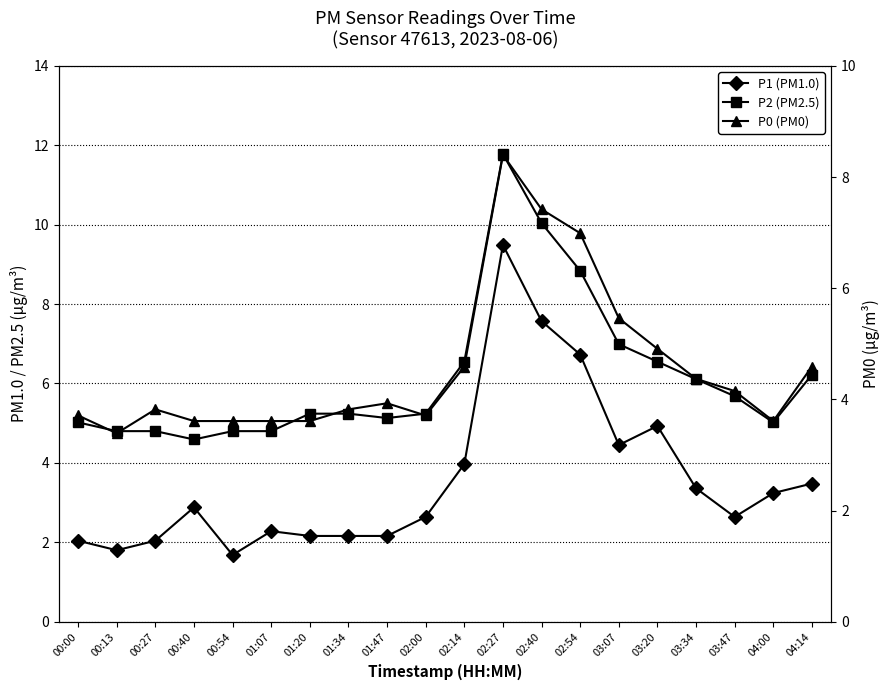

What is the total value across all series at 02:54?

22.6